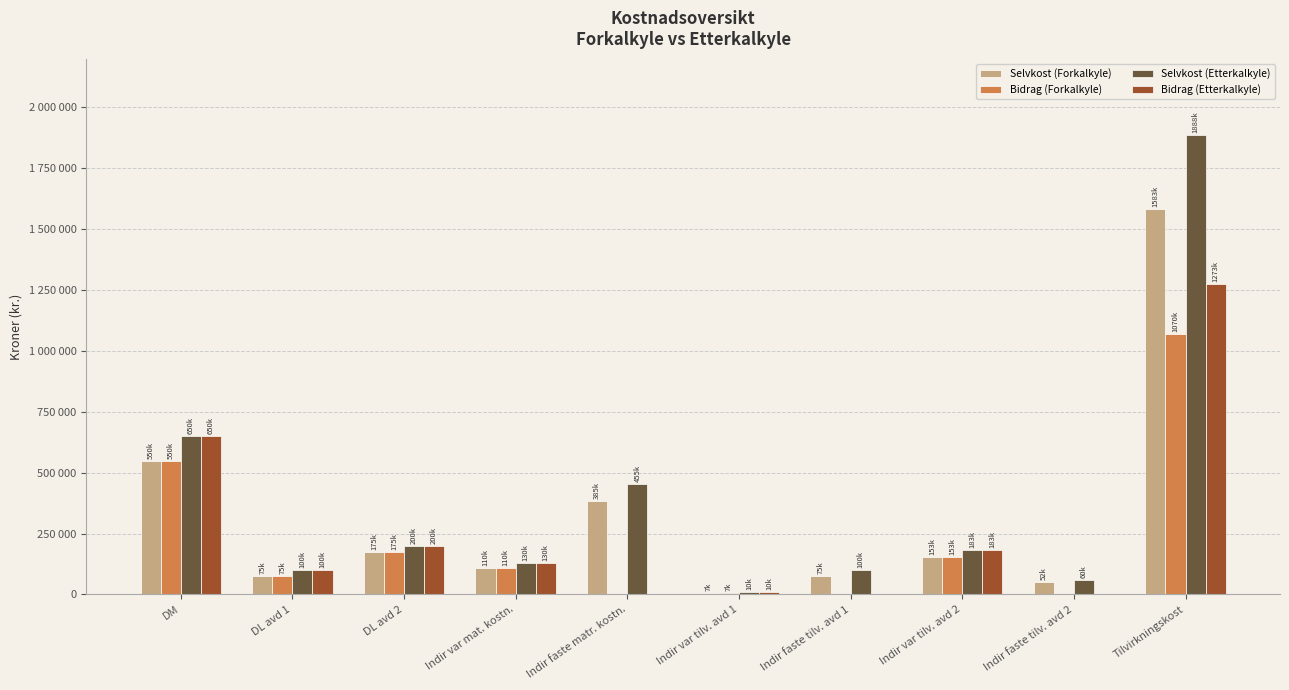

Which series has the widest spread of values?

Selvkost (Etterkalkyle)